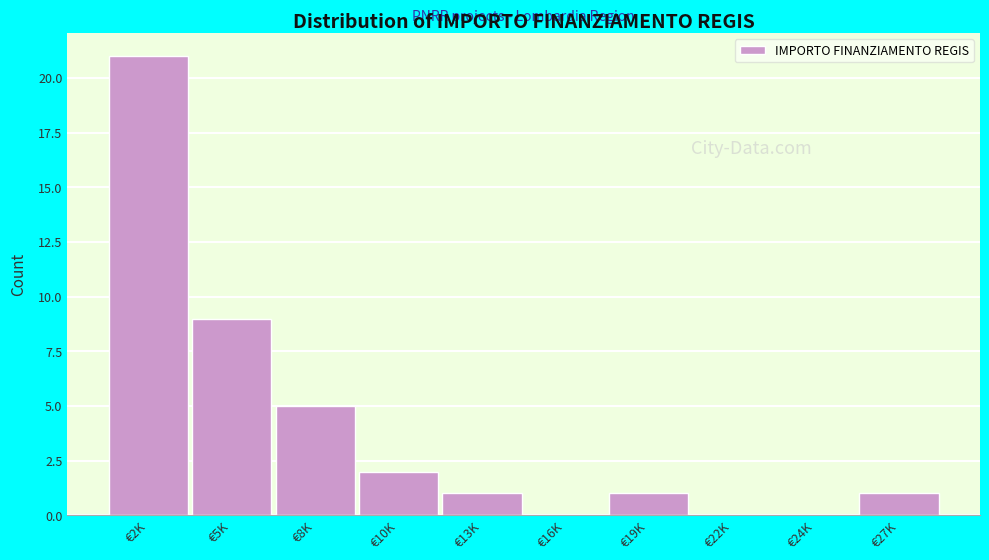

Reading left to right, extract all data points from this chart.

€2K=21	€5K=9	€8K=5	€10K=2	€13K=1	€16K=0	€19K=1	€22K=0	€24K=0	€27K=1